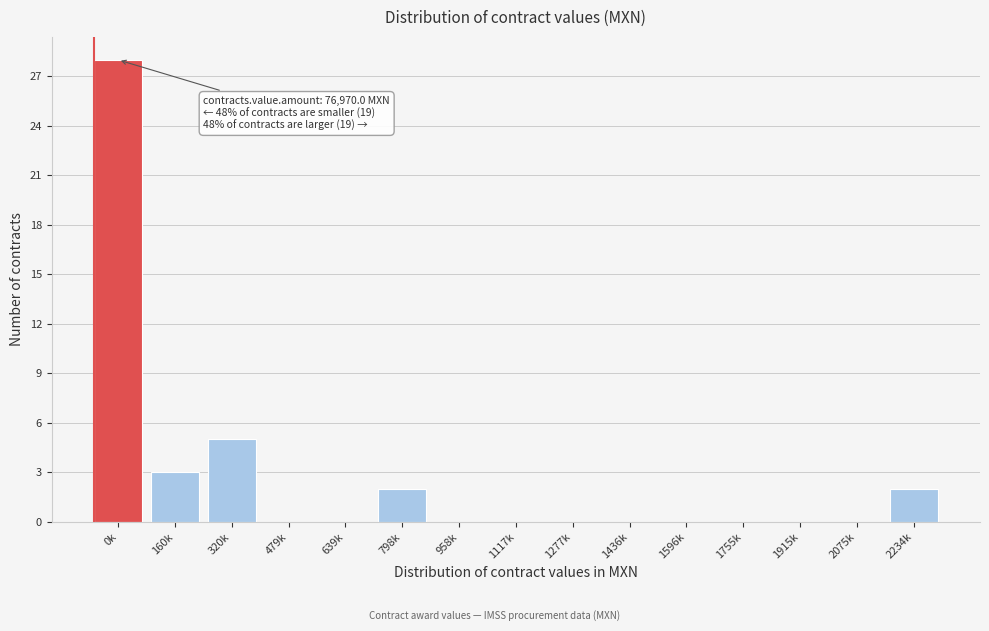

Reading right to left, list all the values displayed in this chart.

2234k=2	2075k=0	1915k=0	1755k=0	1596k=0	1436k=0	1277k=0	1117k=0	958k=0	798k=2	639k=0	479k=0	320k=5	160k=3	0k=28